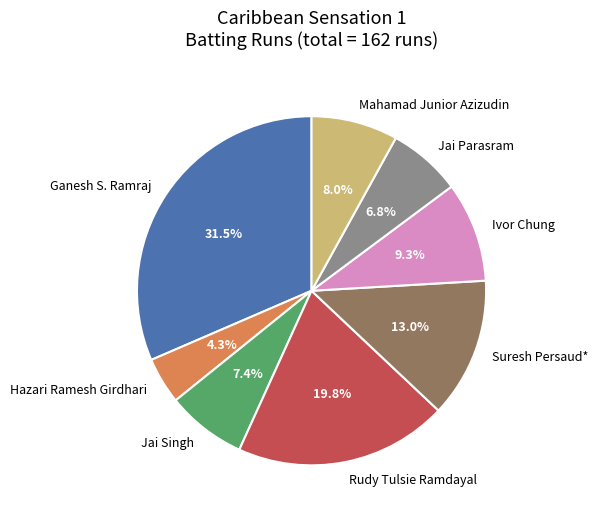

How many slices are in this pie chart?

8